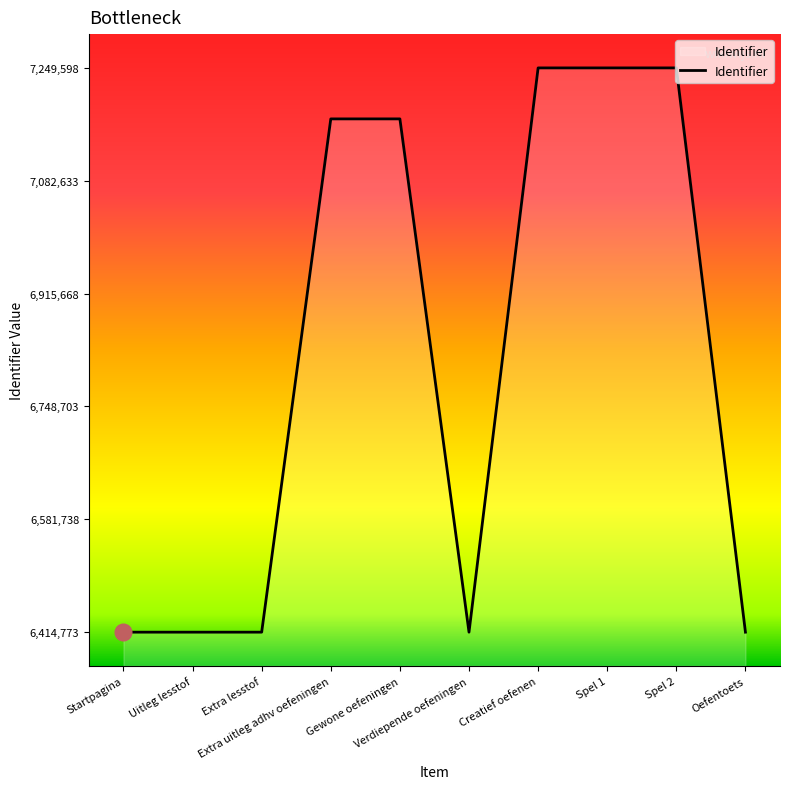

How many lines are shown in the chart?

1